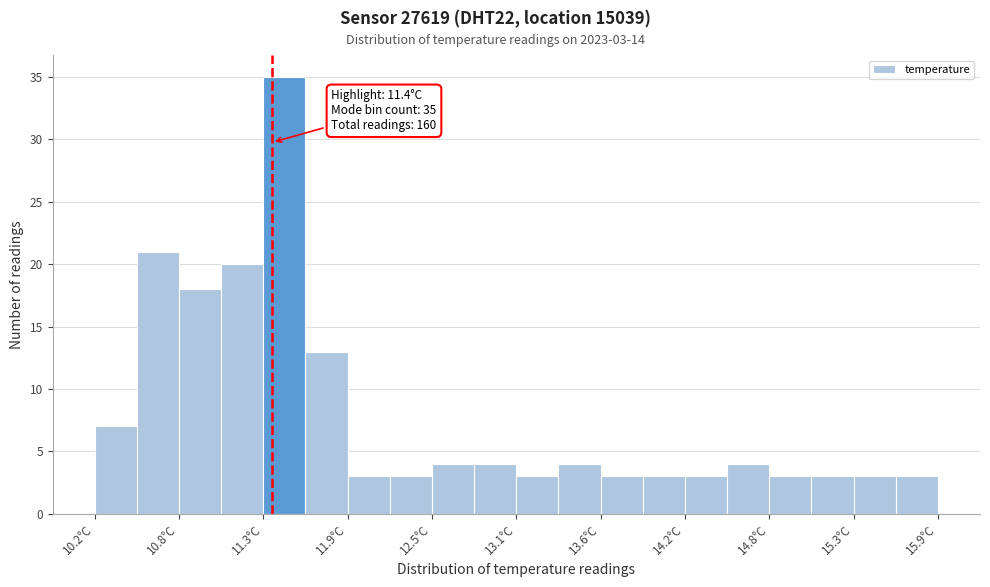

Around what value on the x-axis is the tallest bar? Give the approximate position of its centre, as read against the axis.

11.5